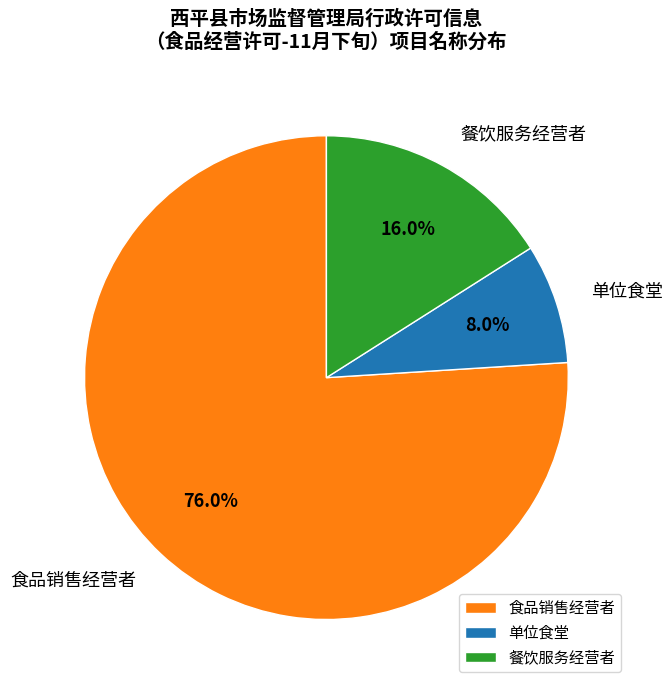

Rank the categories by value from highest to lowest.

食品销售经营者, 餐饮服务经营者, 单位食堂